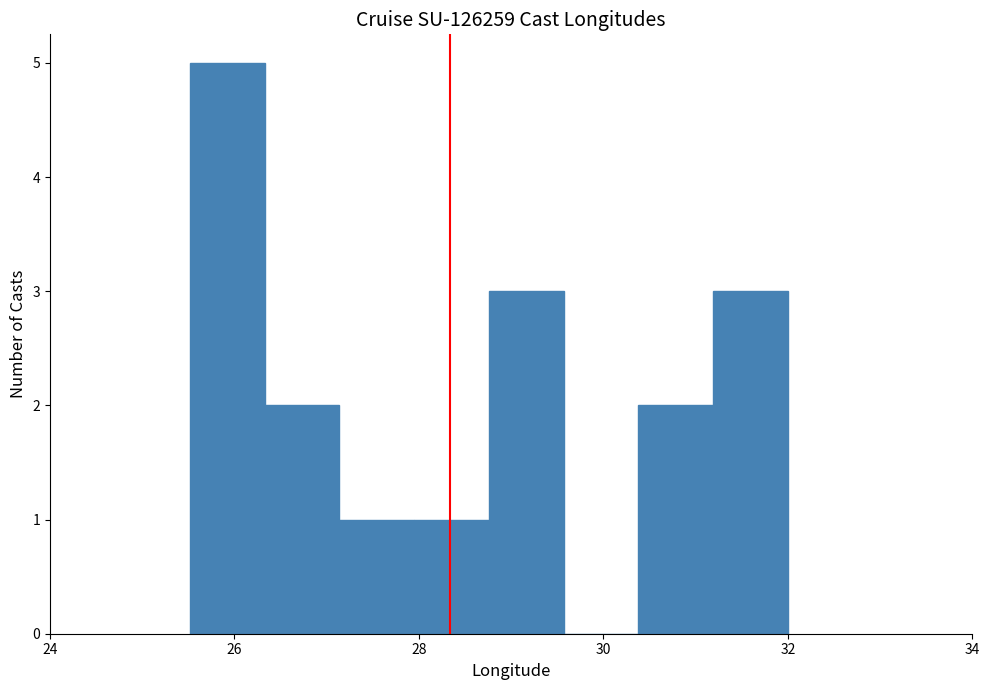

Over which range of the x-axis is the bar tallest?

25.6 to 26.4